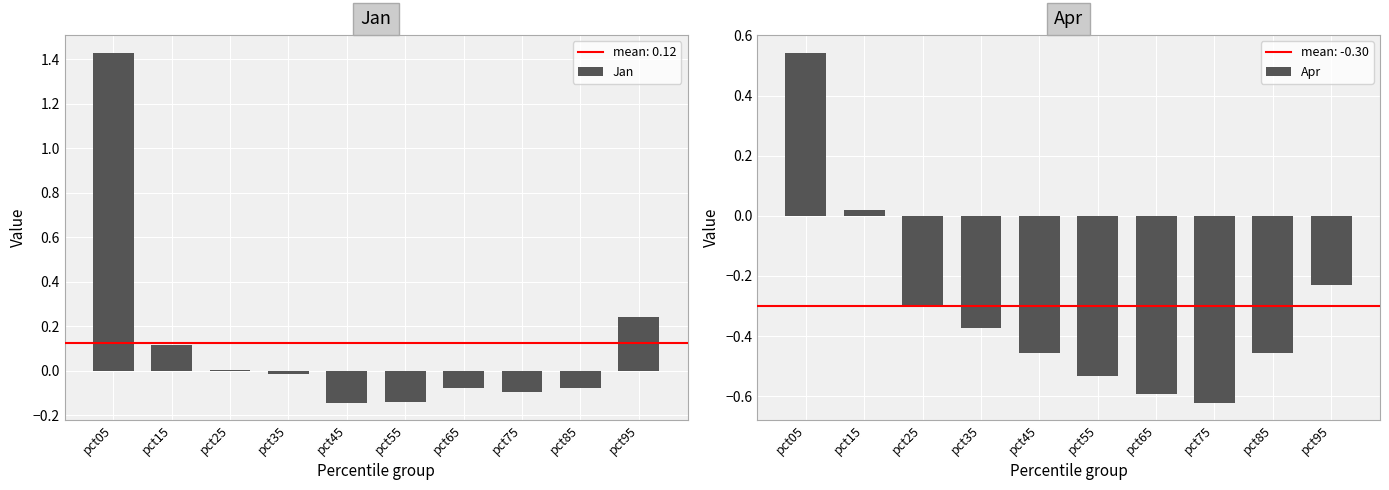

What is the value of the Apr bar at the 3rd from the left?

-0.3